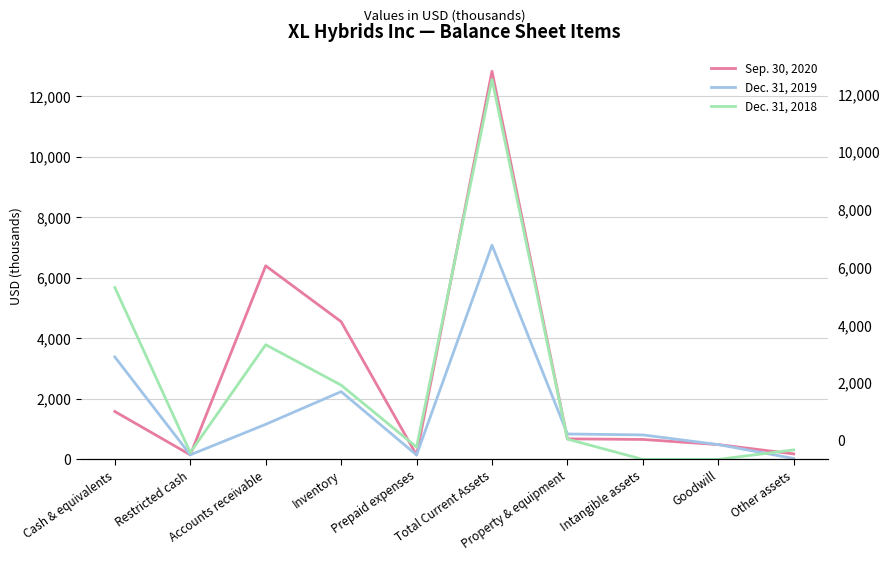

What is the total value across all series at Cash & equivalents?

10650